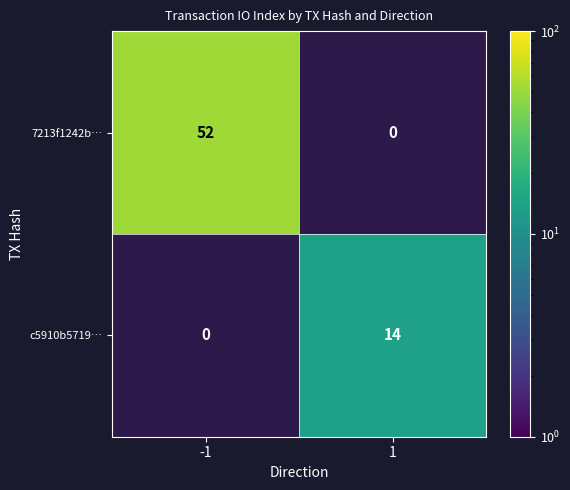

The c5910b5719… series shows 14 at 1. True or false?

True